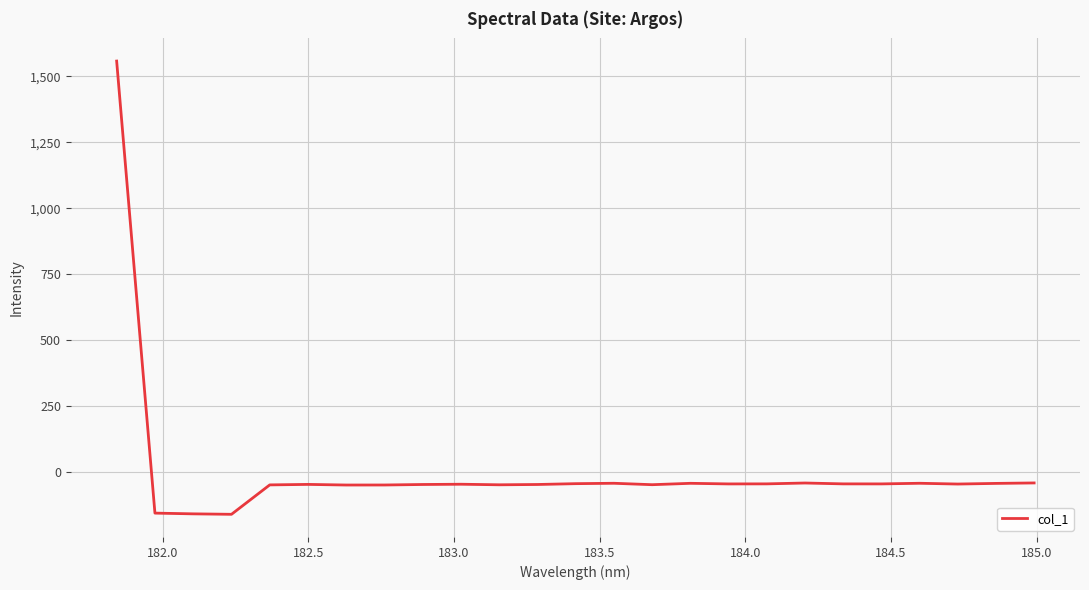

How many values are above zero?

1